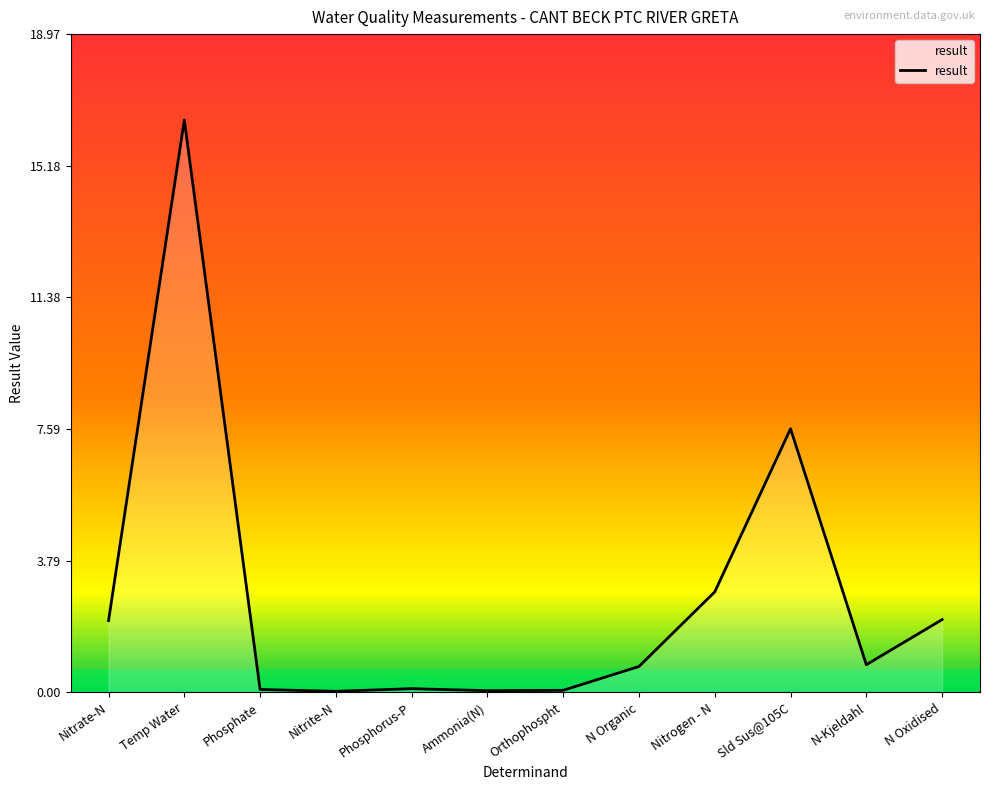

Where is the data nearest to the value 8?

Sld Sus@105C